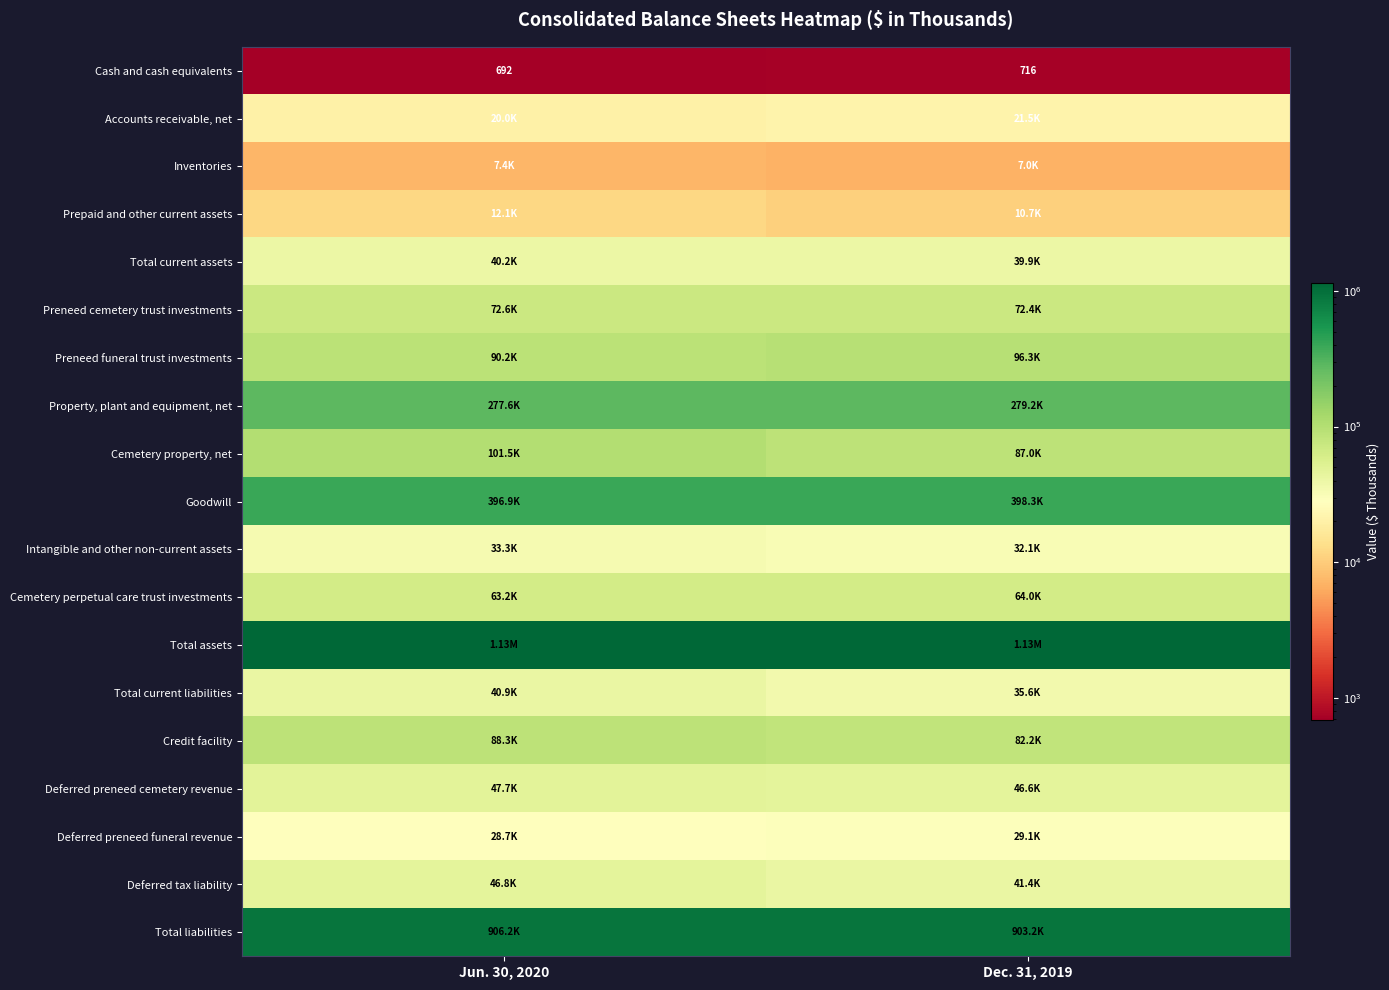

What is the sum of the Total liabilities values at Dec. 31, 2019 and Jun. 30, 2020?

1809347